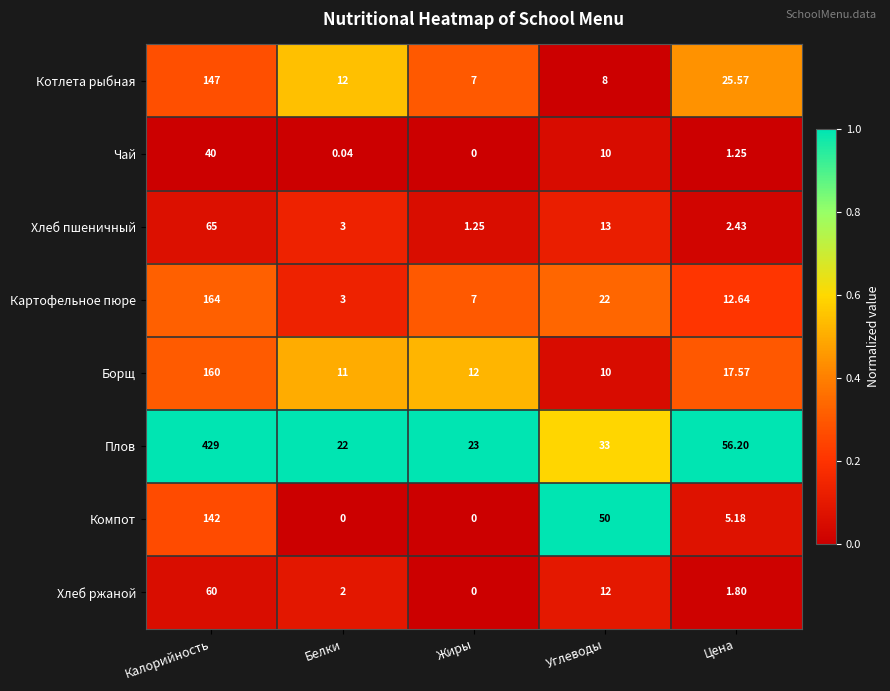

Which series has the largest total across all categories?

Плов